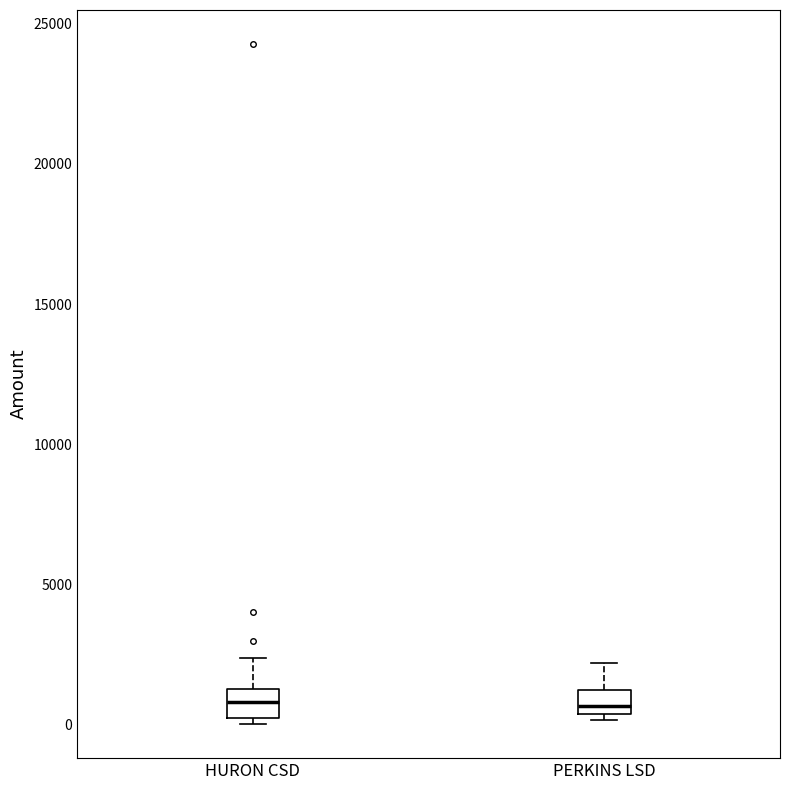

Reading left to right, transcribe this box plot: for each box, give where its median line is, the range the box spans, and where its two whiskers end, as read against the y-axis. The values are not printed on the chart, so give them approximately, as read against the axis.

HURON CSD: median 1000, box 0 to 1500, whiskers 0 (just below the box's lower edge) to 2500
PERKINS LSD: median 500 (just above the box's lower edge), box 500 to 1000, whiskers 0 to 2000